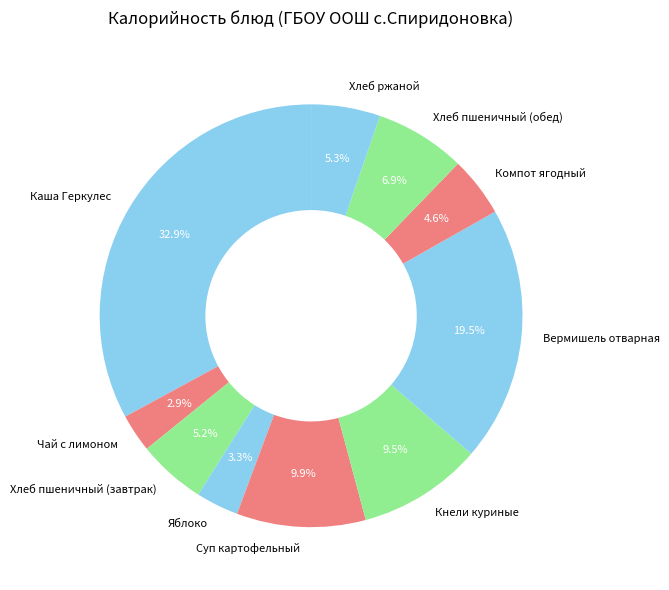

To the nearest percent, what is the difference between the largest and smallest slice percentages?

30%